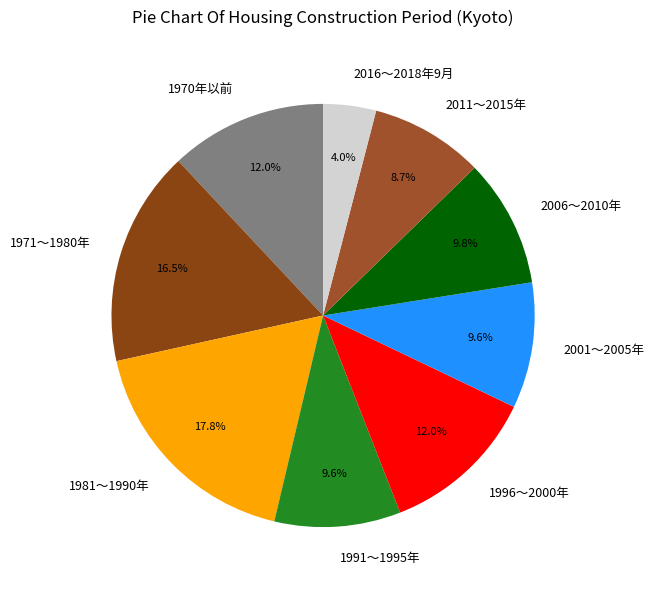

Is there a majority slice in this chart?

No